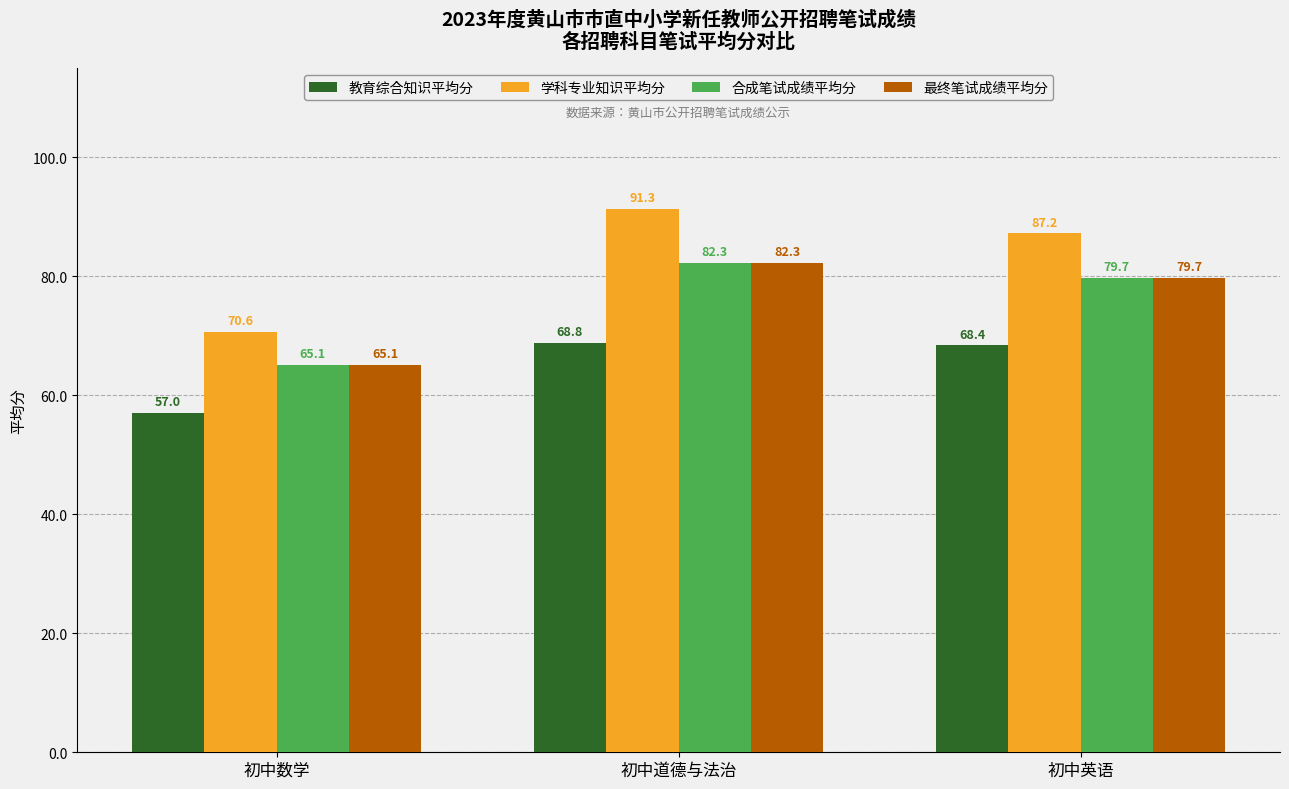

What is the difference between the maximum and second lowest values in the 教育综合知识平均分 series?

0.4